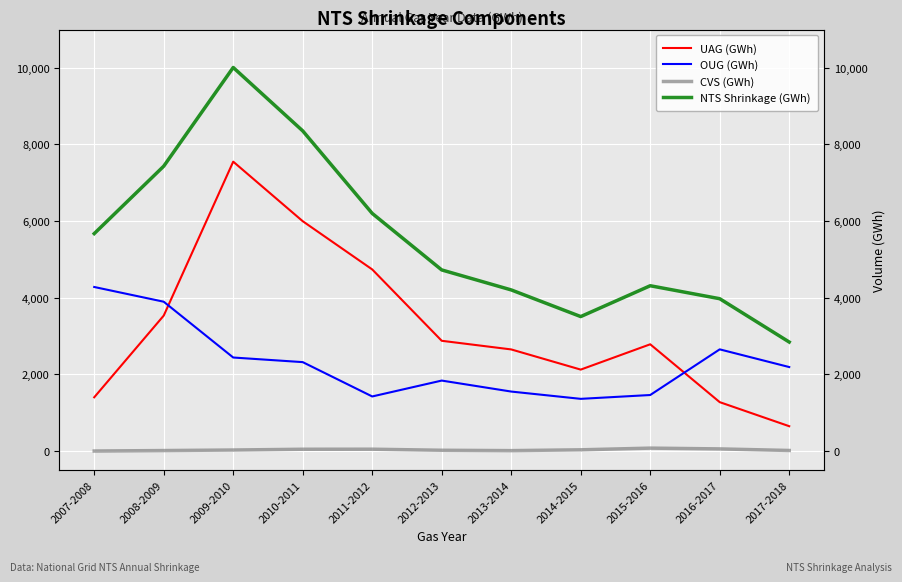

Reading left to right, transcribe all the data shown in this chart.

UAG (GWh): 2007-2008=1398.3	2008-2009=3531.0	2009-2010=7551.0	2010-2011=5995.9	2011-2012=4736.6	2012-2013=2873.6	2013-2014=2648.0	2014-2015=2121.3	2015-2016=2782.2	2016-2017=1271.7	2017-2018=643.3
OUG (GWh): 2007-2008=4278.4	2008-2009=3893.9	2009-2010=2437.0	2010-2011=2316.6	2011-2012=1420.1	2012-2013=1835.0	2013-2014=1548.0	2014-2015=1357.7	2015-2016=1457.8	2016-2017=2650.0	2017-2018=2187.9
CVS (GWh): 2007-2008=-4.6	2008-2009=7.7	2009-2010=21.5	2010-2011=41.7	2011-2012=42.9	2012-2013=15.1	2013-2014=5.8	2014-2015=27.0	2015-2016=70.9	2016-2017=50.6	2017-2018=9.7
NTS Shrinkage (GWh): 2007-2008=5672.1	2008-2009=7432.6	2009-2010=10009.5	2010-2011=8354.2	2011-2012=6199.6	2012-2013=4723.7	2013-2014=4201.8	2014-2015=3506.0	2015-2016=4311.0	2016-2017=3972.2	2017-2018=2840.9